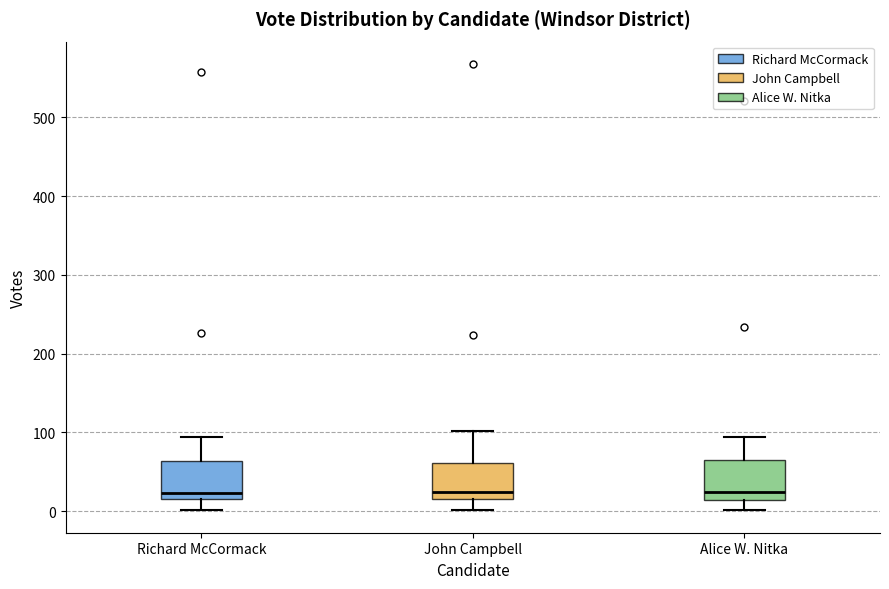

Where does the lower whisker of the box for Alice W. Nitka end on the y-axis? The values are not printed on the chart, so give them approximately, as read against the axis.

0